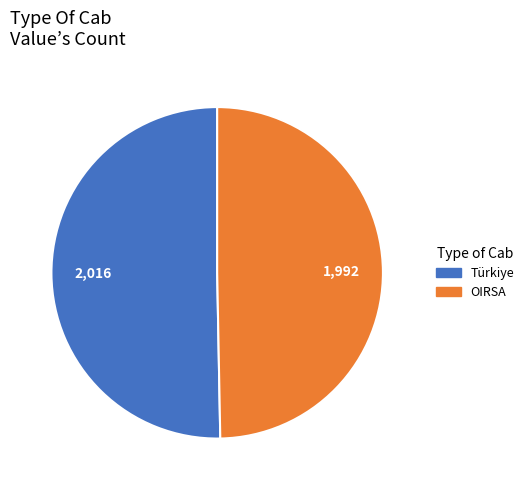

Count the number of slices in the pie.

2